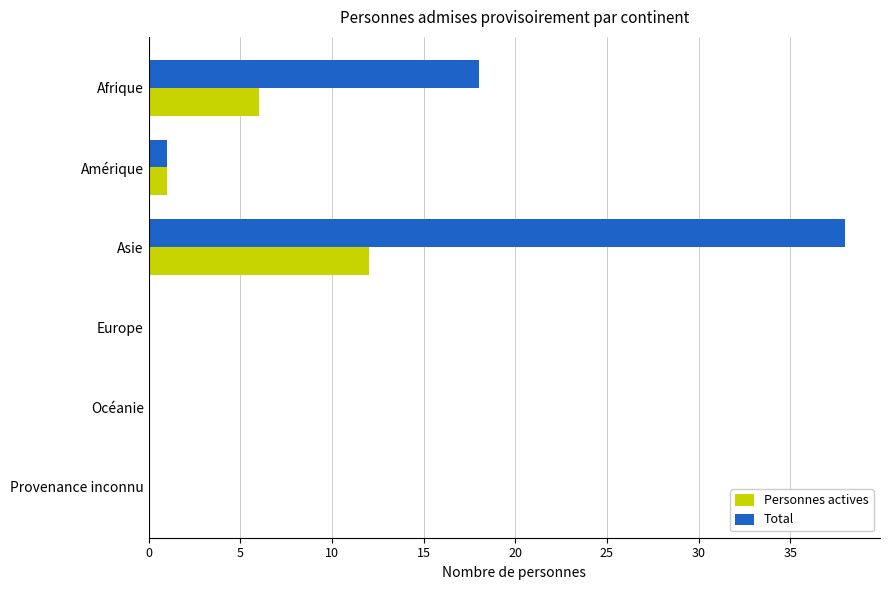

What is the sum of all Personnes actives values?

19